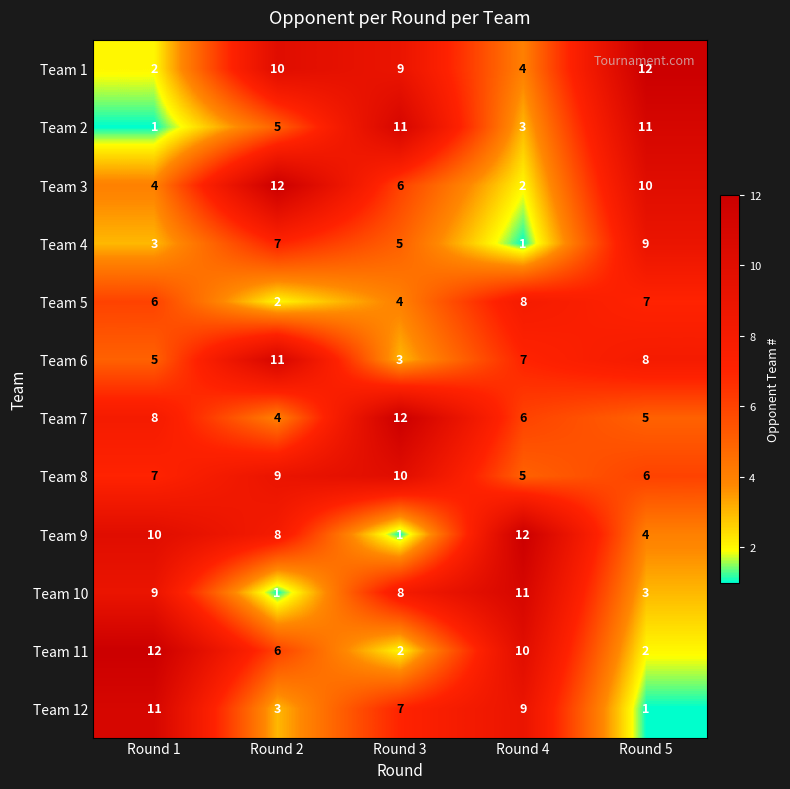

What is the approximate value of Team 3 at Round 3?

6